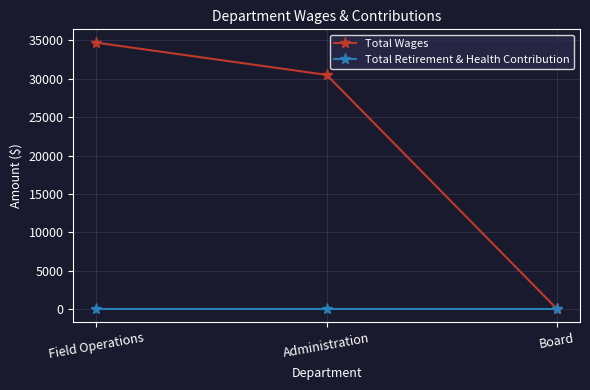

What is the label of the 1st point from the right?

Board